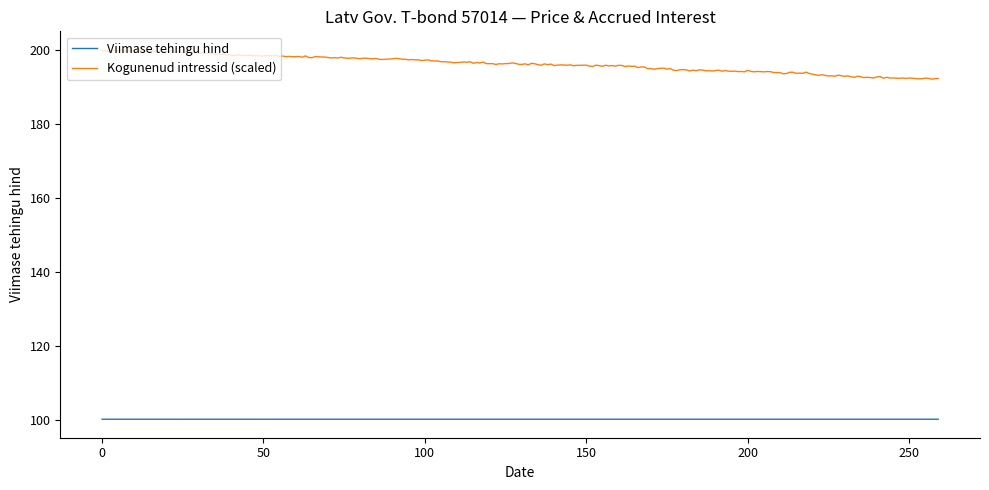

What are all the series names shown in the legend?

Viimase tehingu hind, Kogunenud intressid (scaled)